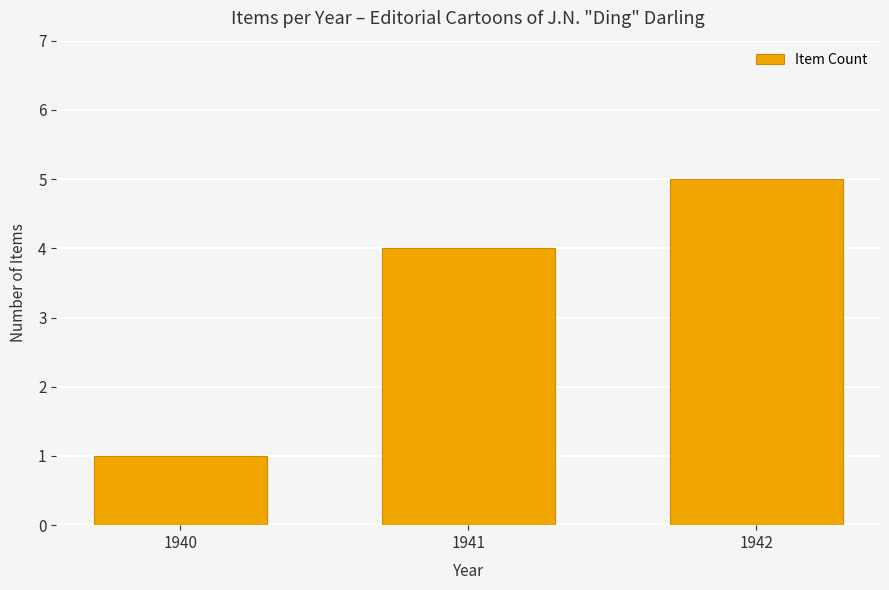

Which has a higher value, 1940 or 1942?

1942